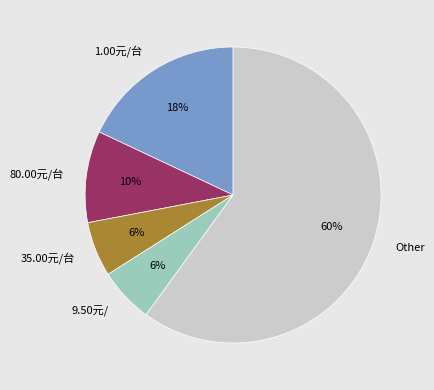

Combined, do 80.00元/台 and 9.50元/ account for over 50%?

No